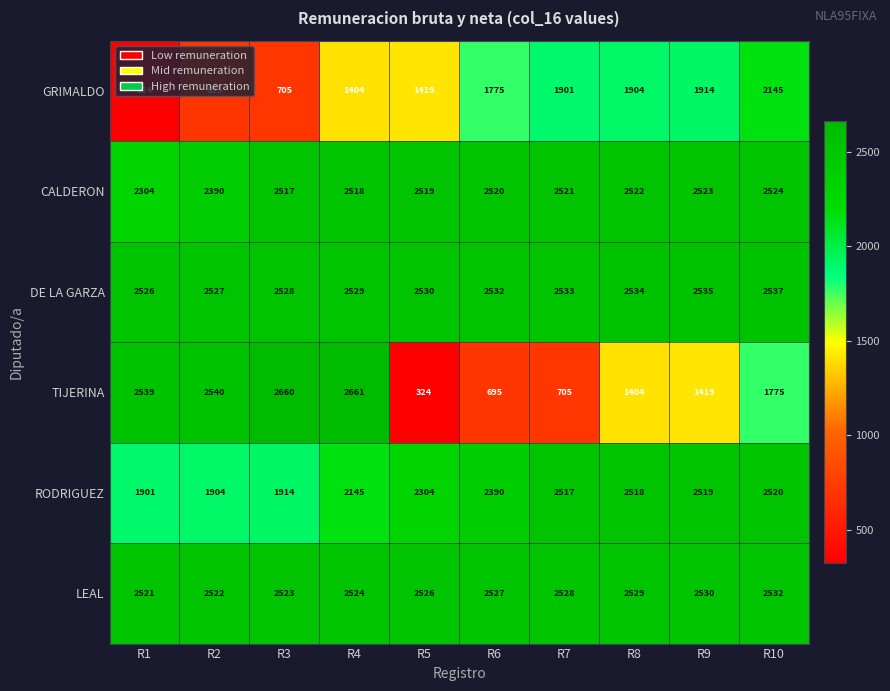

How many distinct data groups are displayed?

6